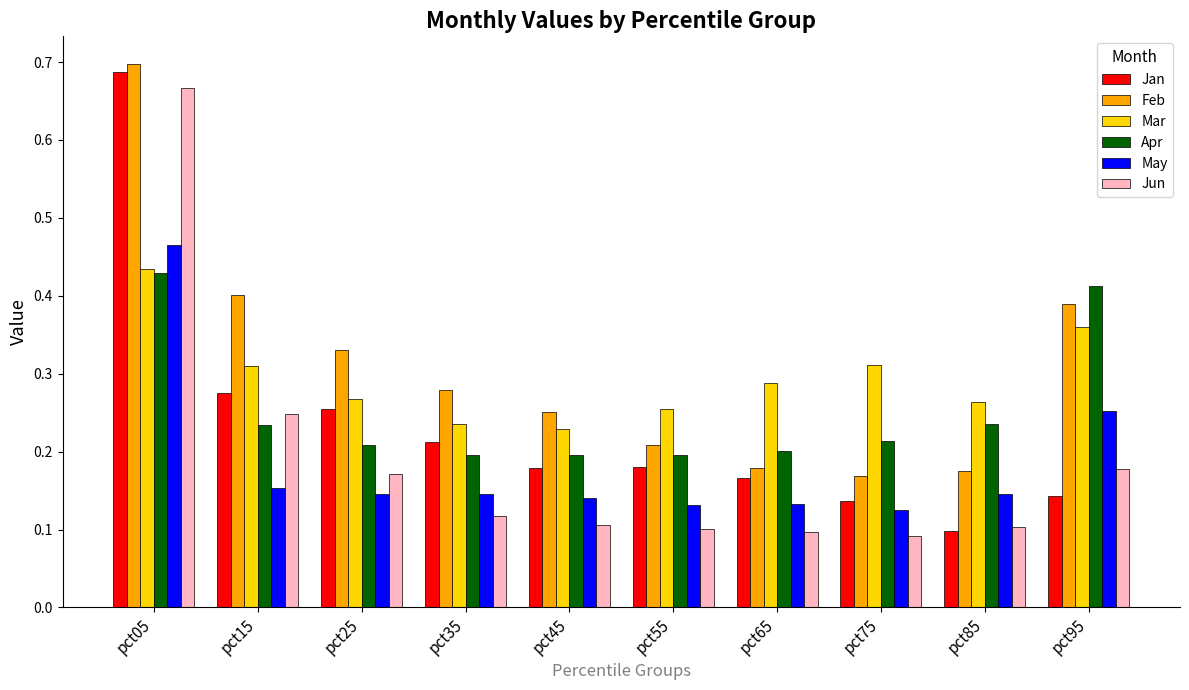

At which category is the sum across all series the highest?

pct05